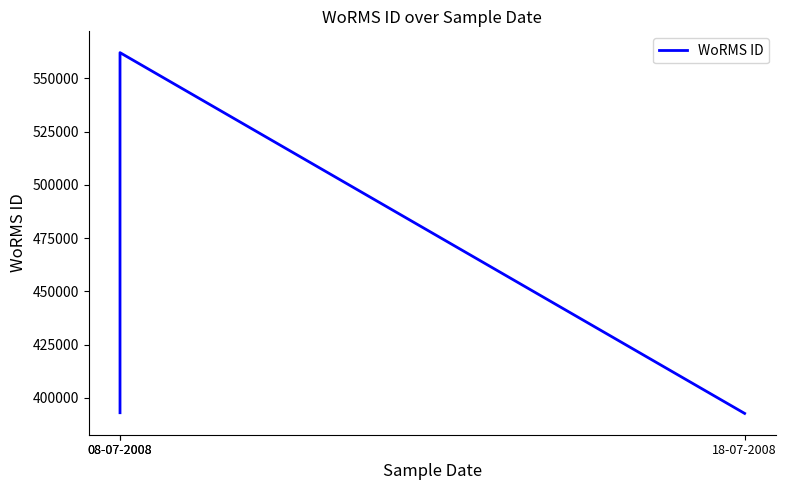

What is the value of the 3rd point from the left?

392750